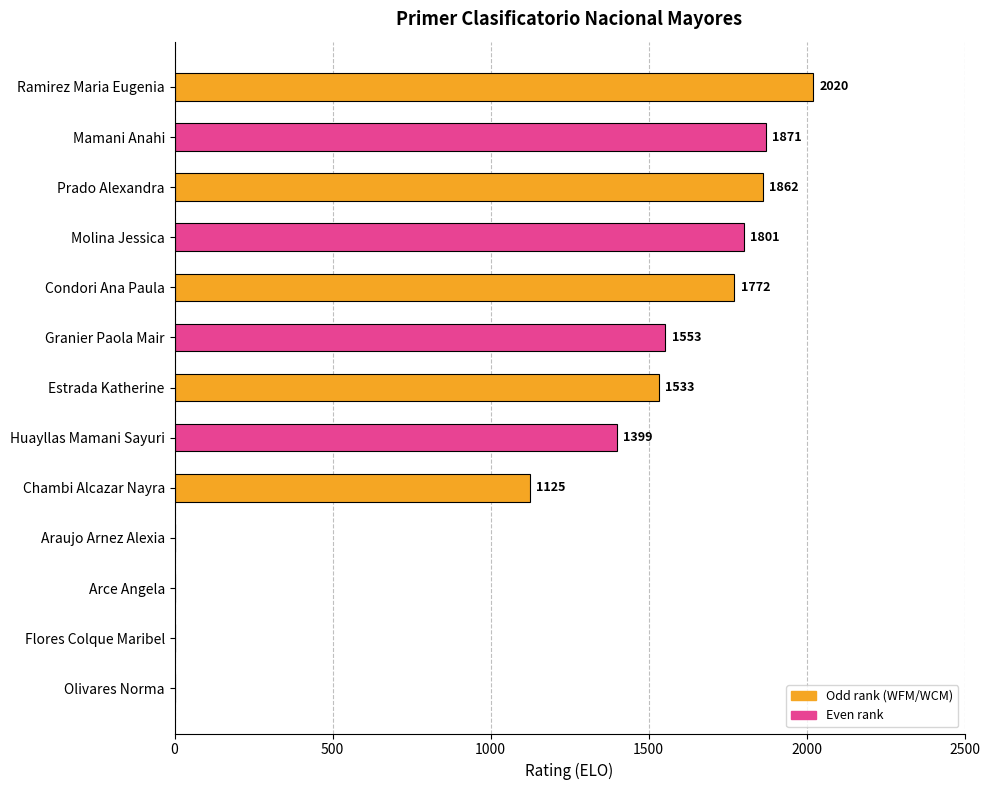

What is the greatest value displayed?

2020